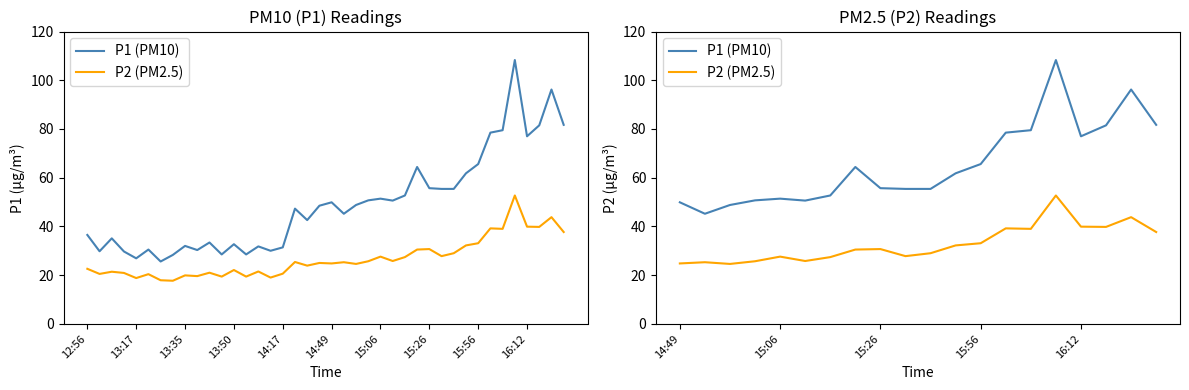

True or false: P1 (PM10) and P2 (PM2.5) cross at least once.

False